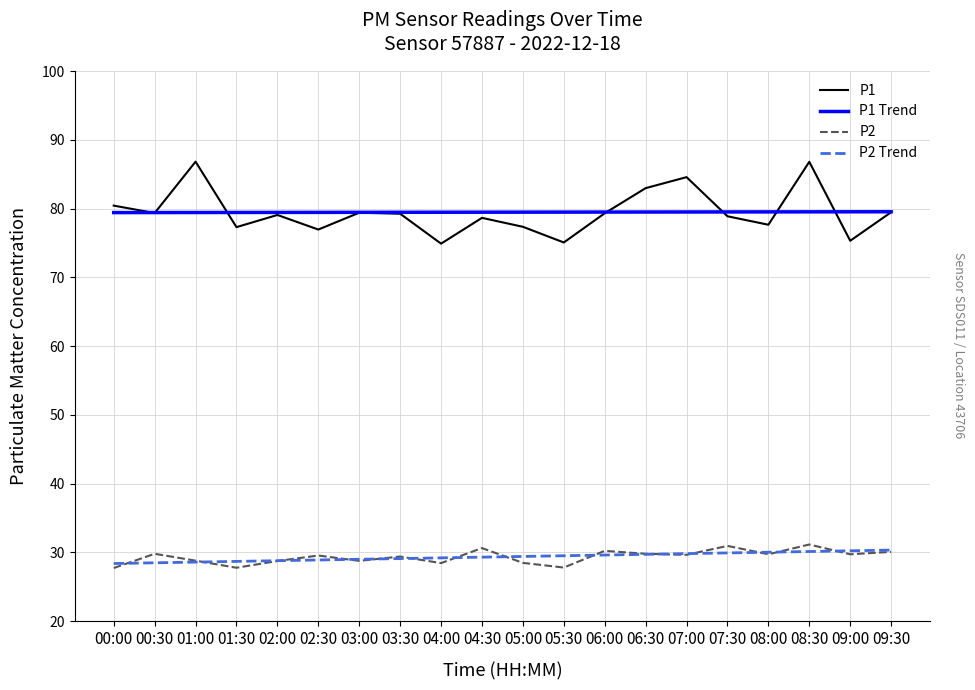

True or false: P1 Trend and P2 intersect in this chart.

False